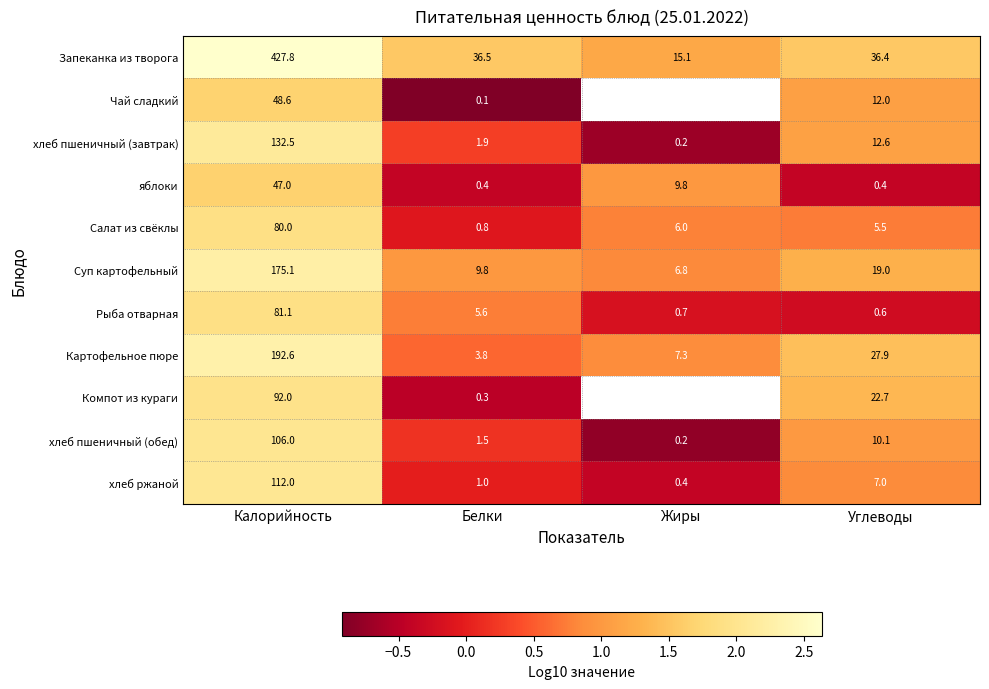

Which label corresponds to the largest value in the chart?

Калорийность